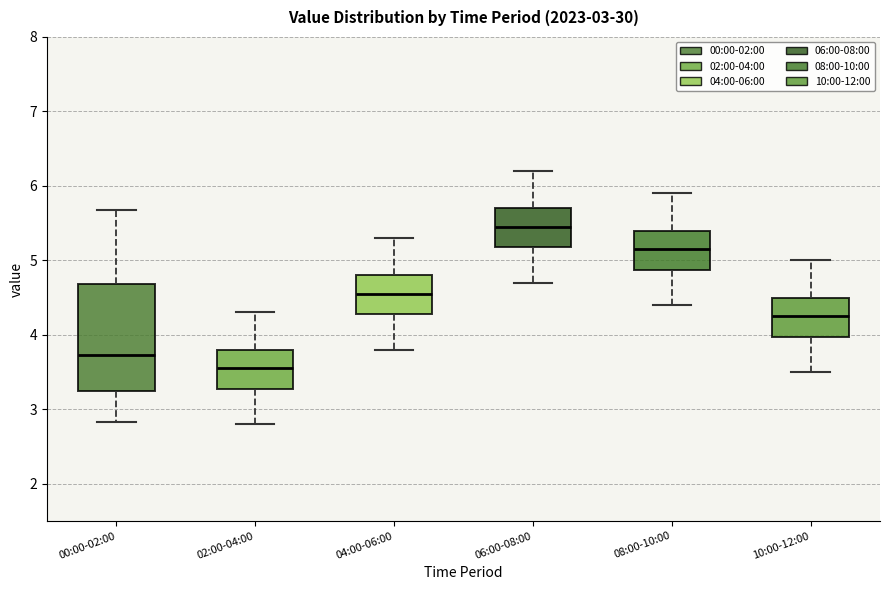

Comparing the boxes themselves (not the whiskers), which one is the tallest?

00:00-02:00